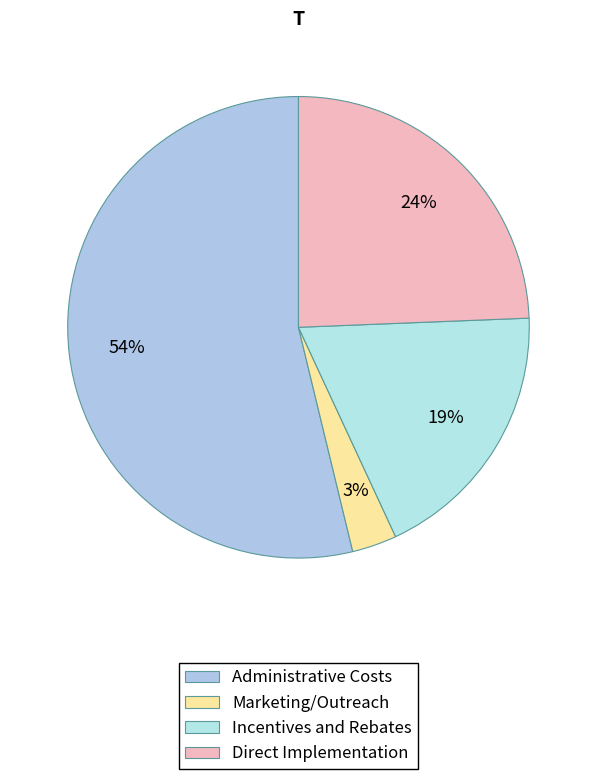

Is the sum of Administrative Costs and Marketing/Outreach greater than half?

Yes